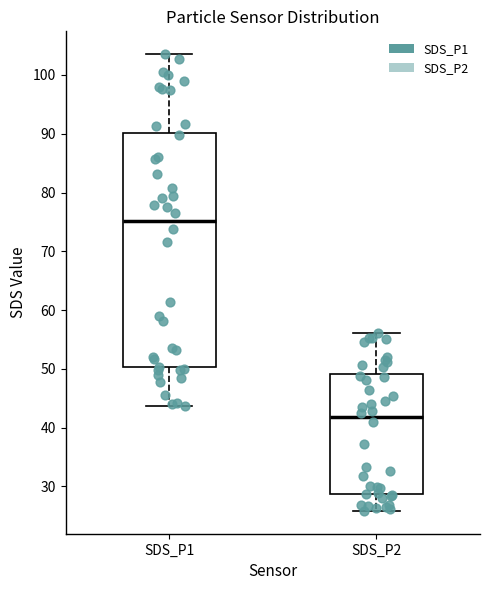

Which box is the tallest, from its lower edge to its upper edge?

SDS_P1